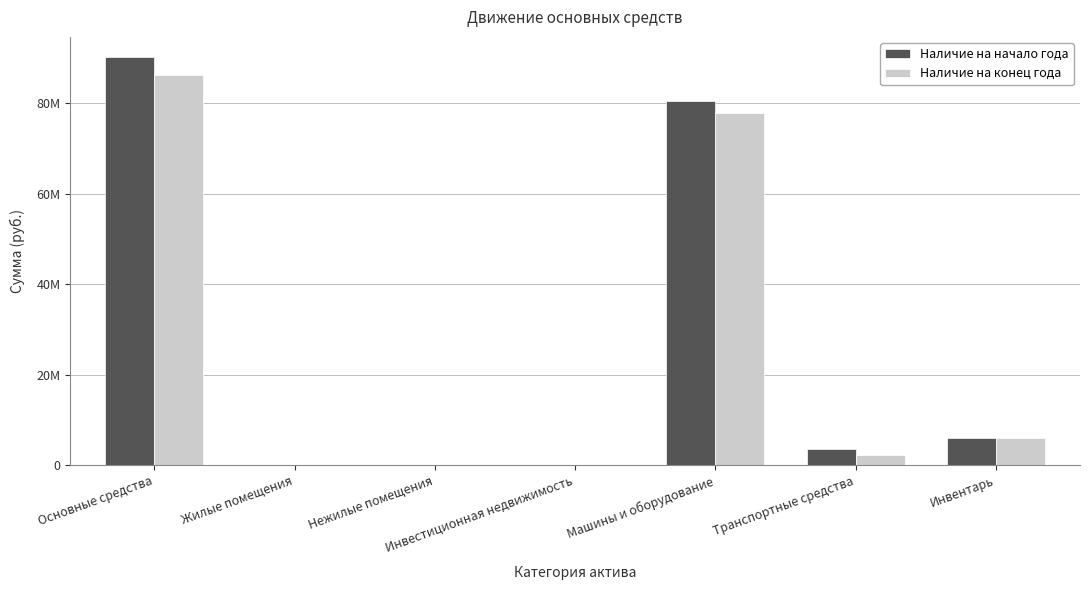

Reading left to right, extract all data points from this chart.

Наличие на начало года: 90120051.9	0.0	138120.0	0.0	80431528.9	3565065.2	5985337.9
Наличие на конец года: 86286980.0	0.0	138120.0	0.0	77812273.4	2236600.2	6099986.4